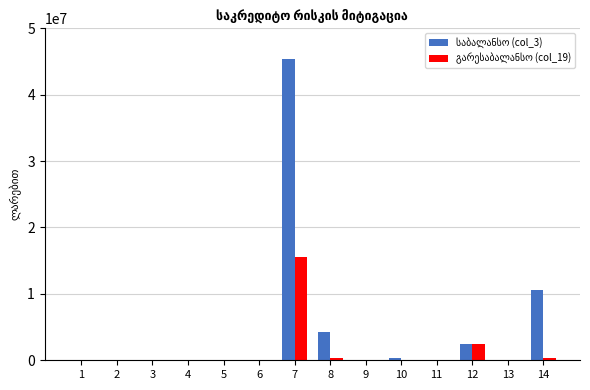

What is the greatest value displayed?

45448351.0